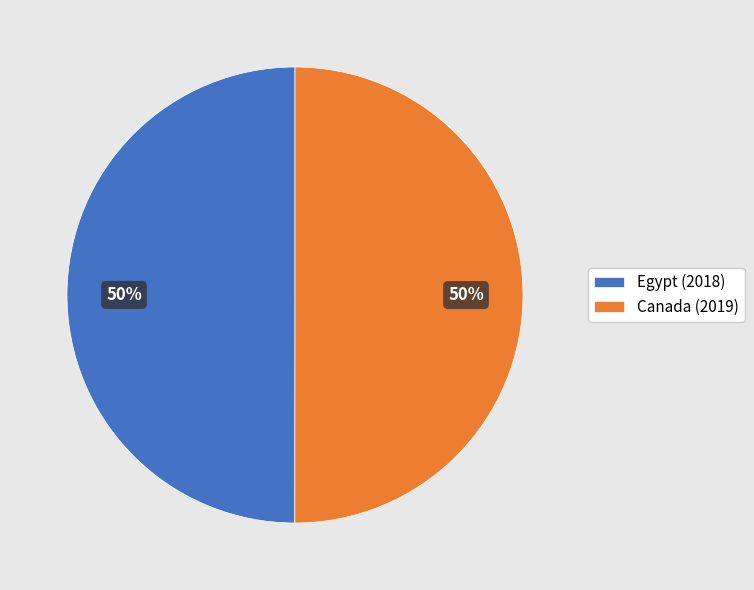

To the nearest percent, what is the combined percentage of Canada (2019) and Egypt (2018)?

100%